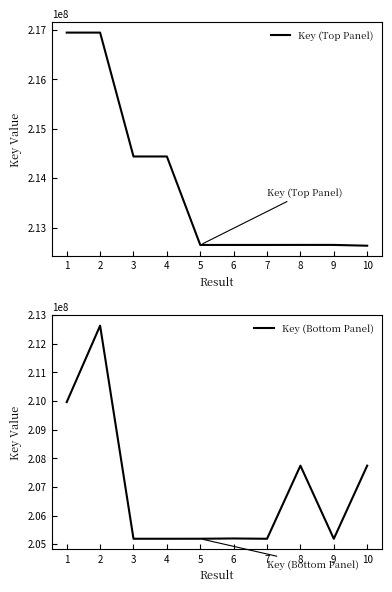

Which series has the largest range (max minus min)?

Key (Bottom Panel)